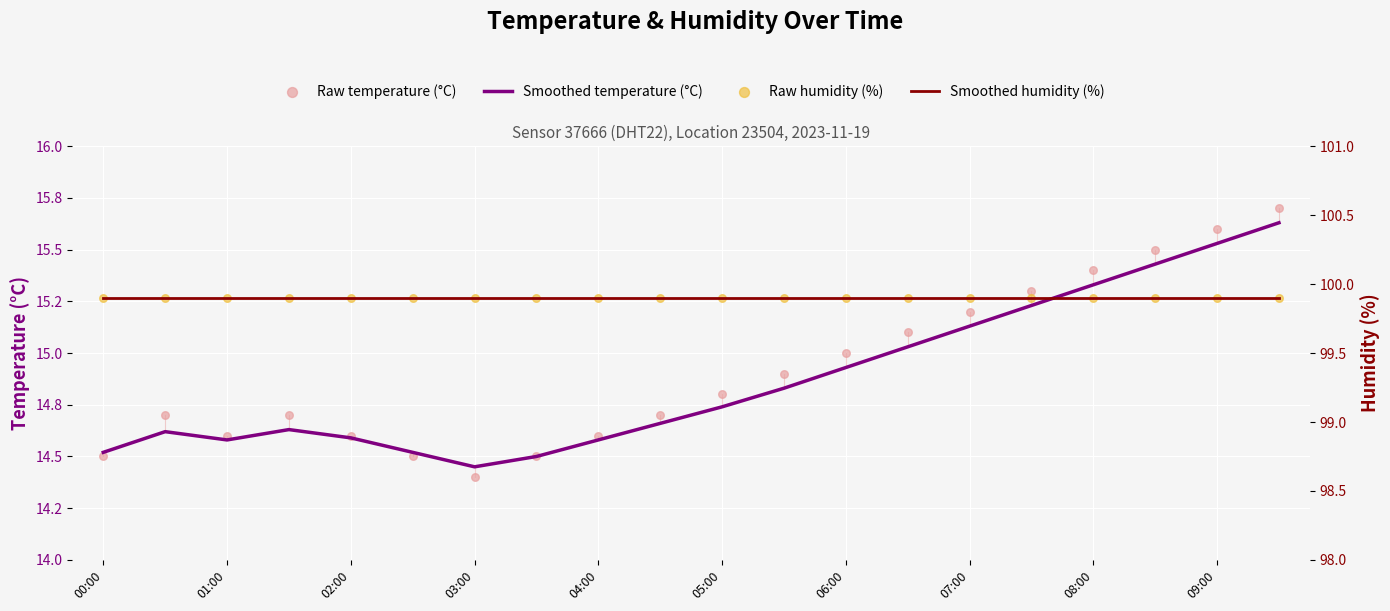

Which series contains the highest Y value?

Smoothed humidity (%)